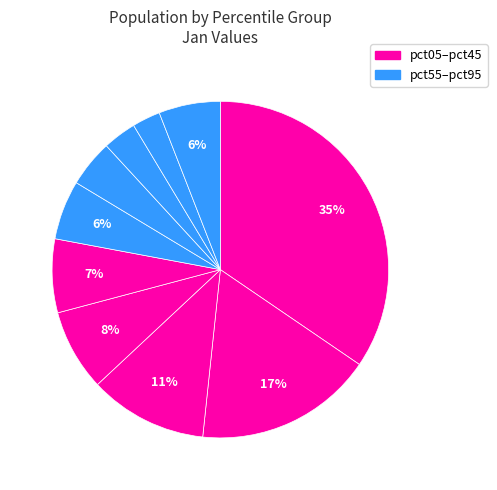

Which slice is the smallest?

pct85